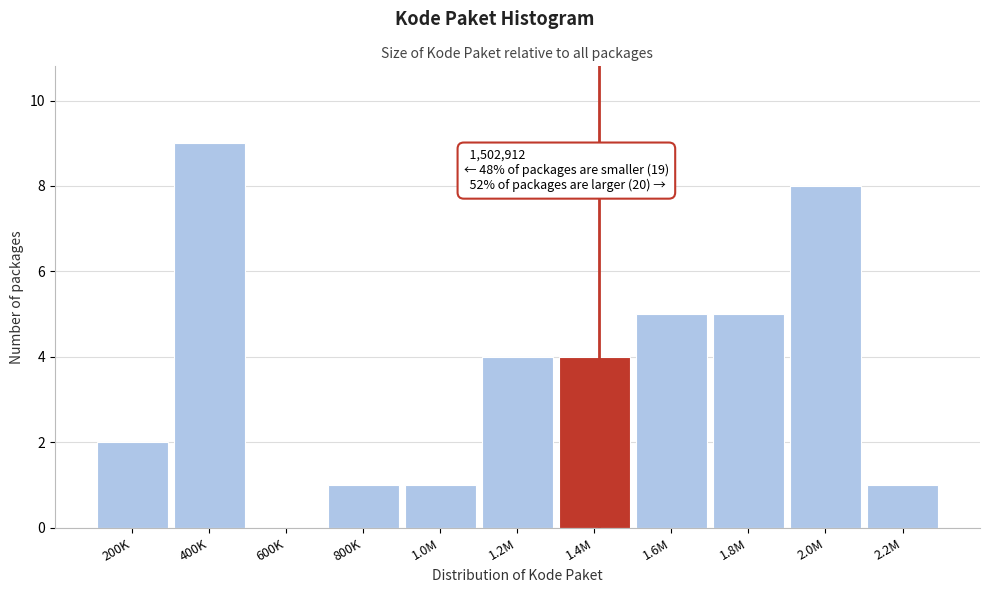

Reading right to left, list all the values displayed in this chart.

2.2M=1	2.0M=8	1.8M=5	1.6M=5	1.4M=4	1.2M=4	1.0M=1	800K=1	600K=0	400K=9	200K=2